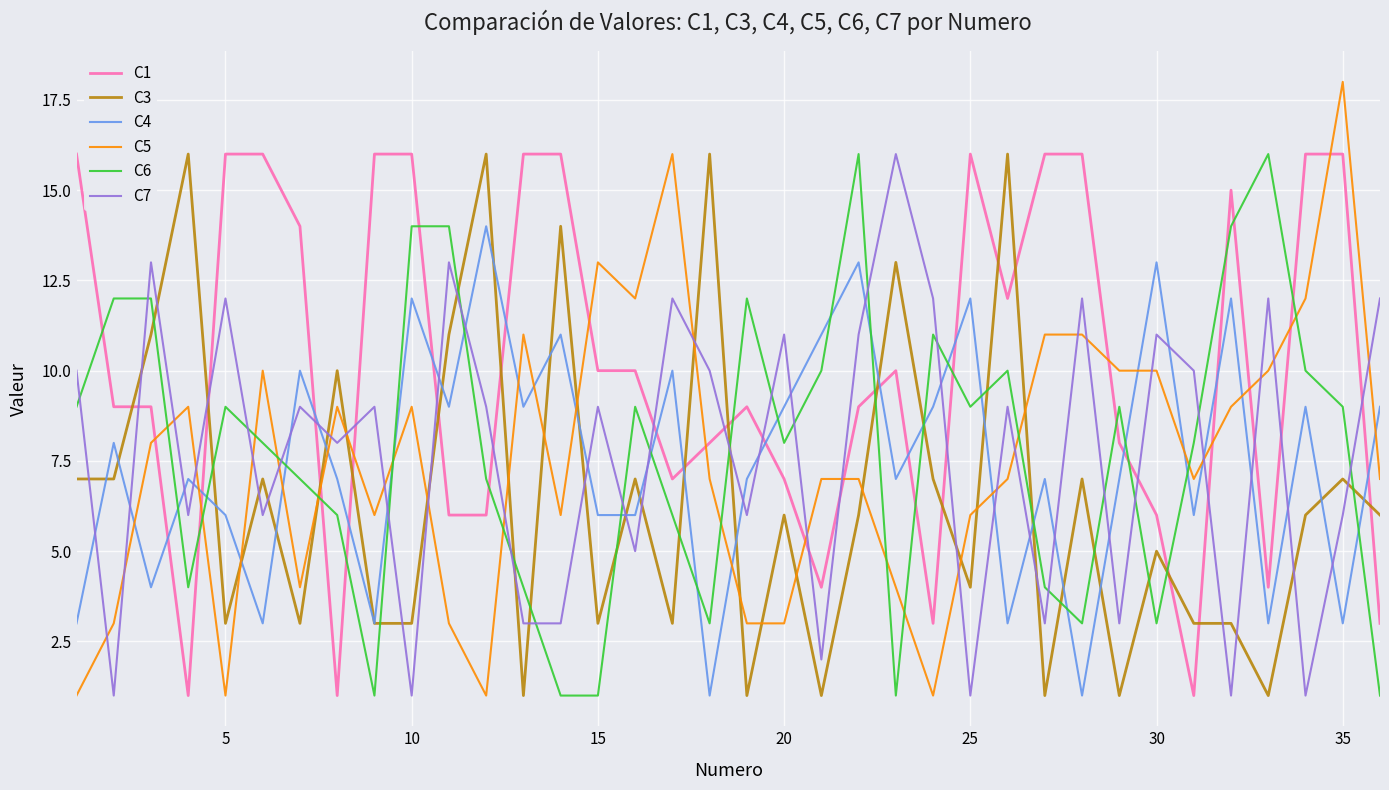

Which series ends up on top after the final intersection of C7 and C4?

C7